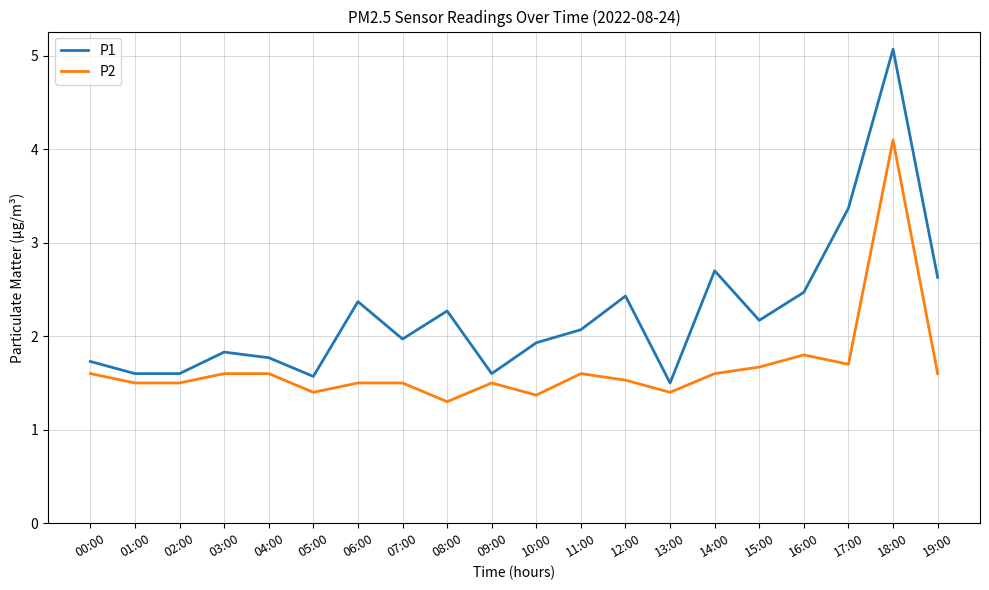

Rank the series by their maximum value, from lowest to highest.

P2, P1